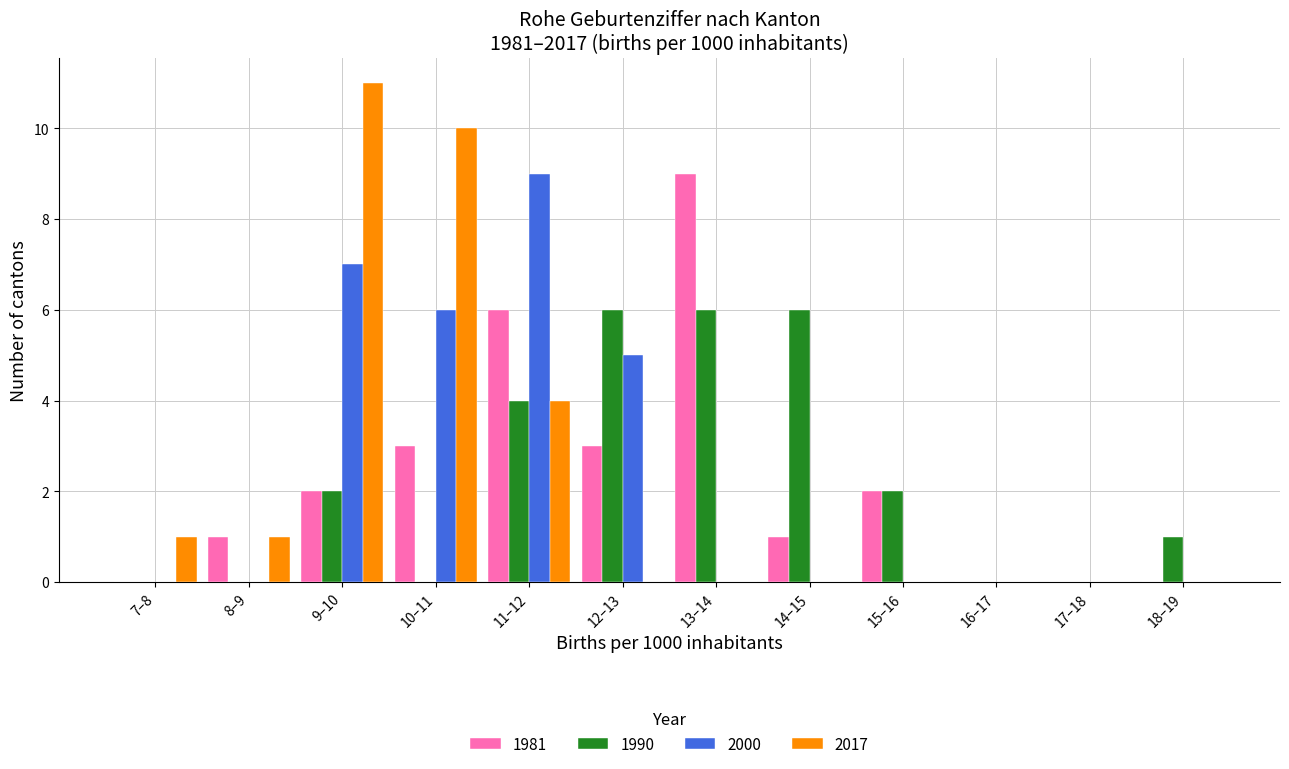

Is it true that 2000 equals 6 at 10–11?

True